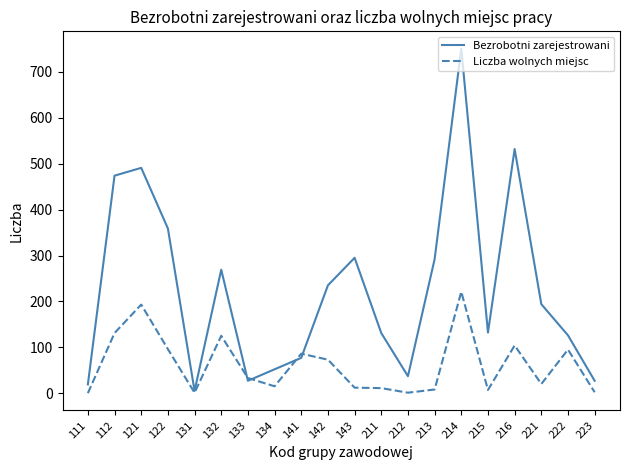

What are all the series names shown in the legend?

Bezrobotni zarejestrowani, Liczba wolnych miejsc